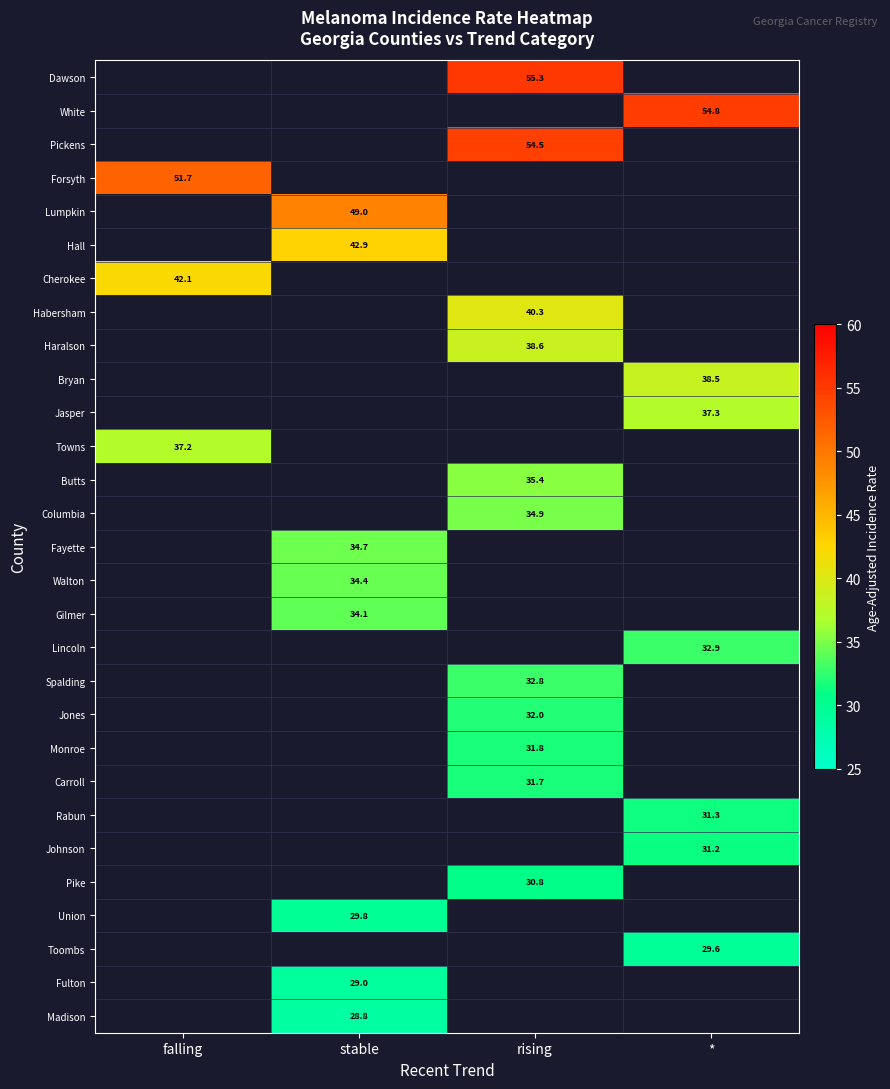

The Pickens series shows 54.5 at rising. True or false?

True